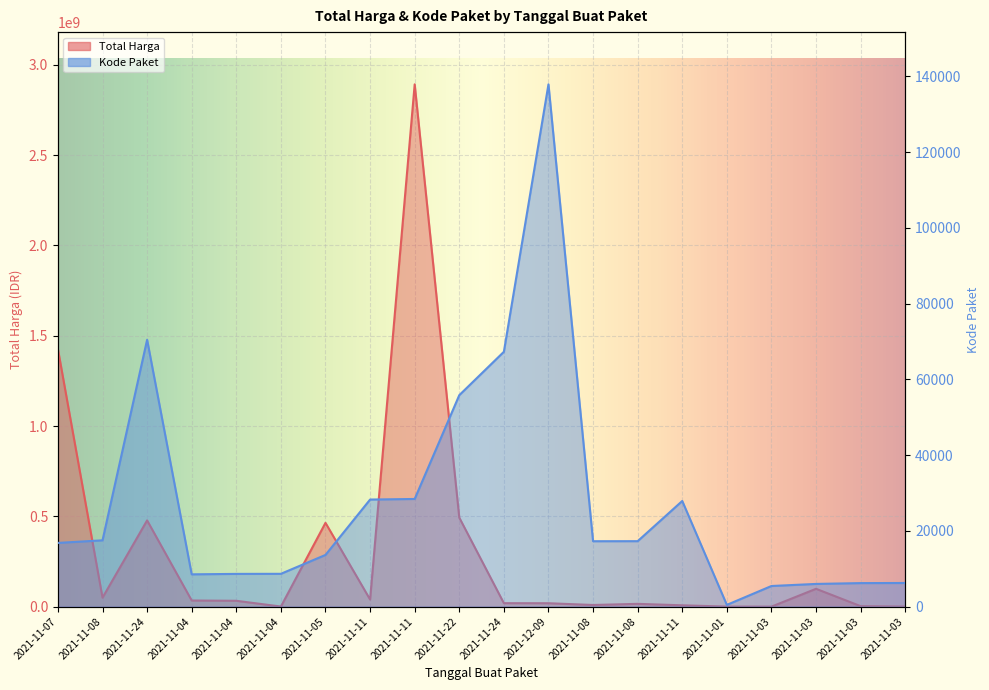

How many lines are shown in the chart?

2